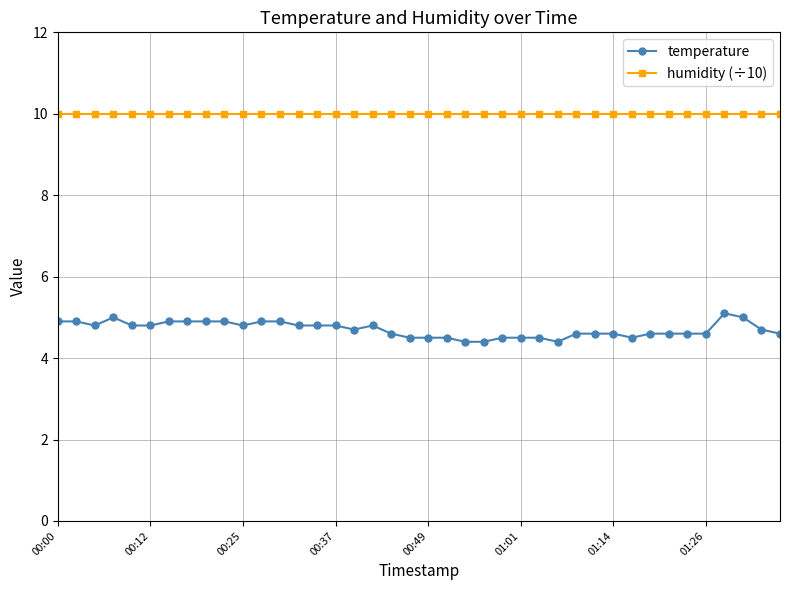

Rank the series by their maximum value, from highest to lowest.

humidity (÷10), temperature